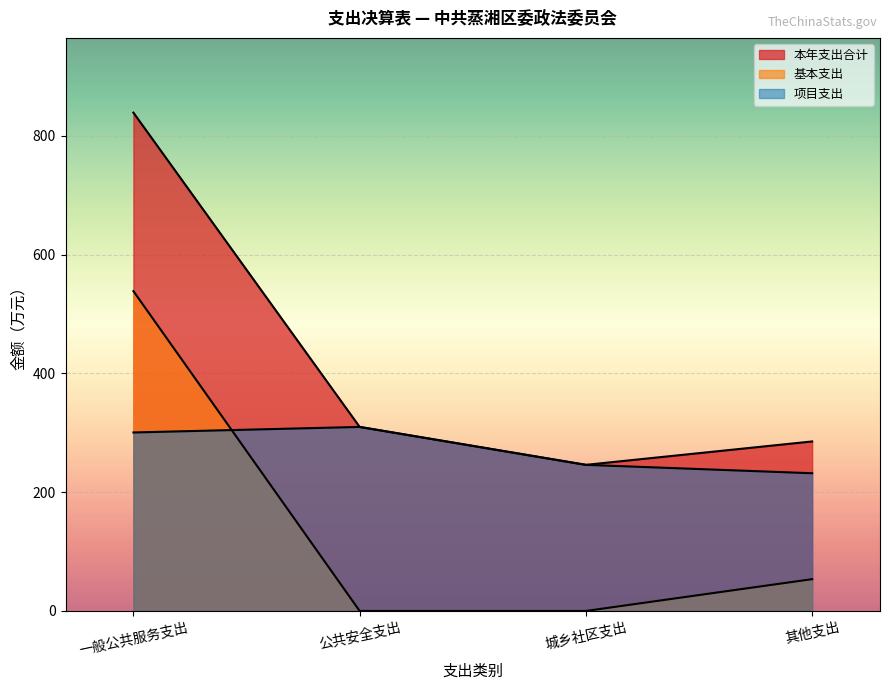

What is the sum of all 本年支出合计 values?

1680.3